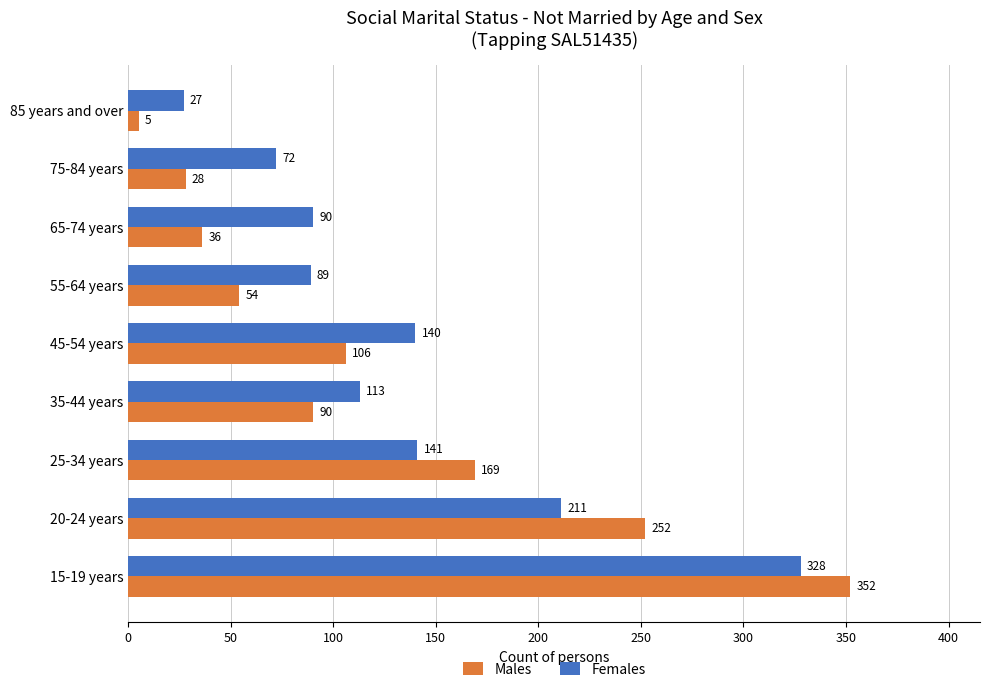

What is the average value of the Females series?

135